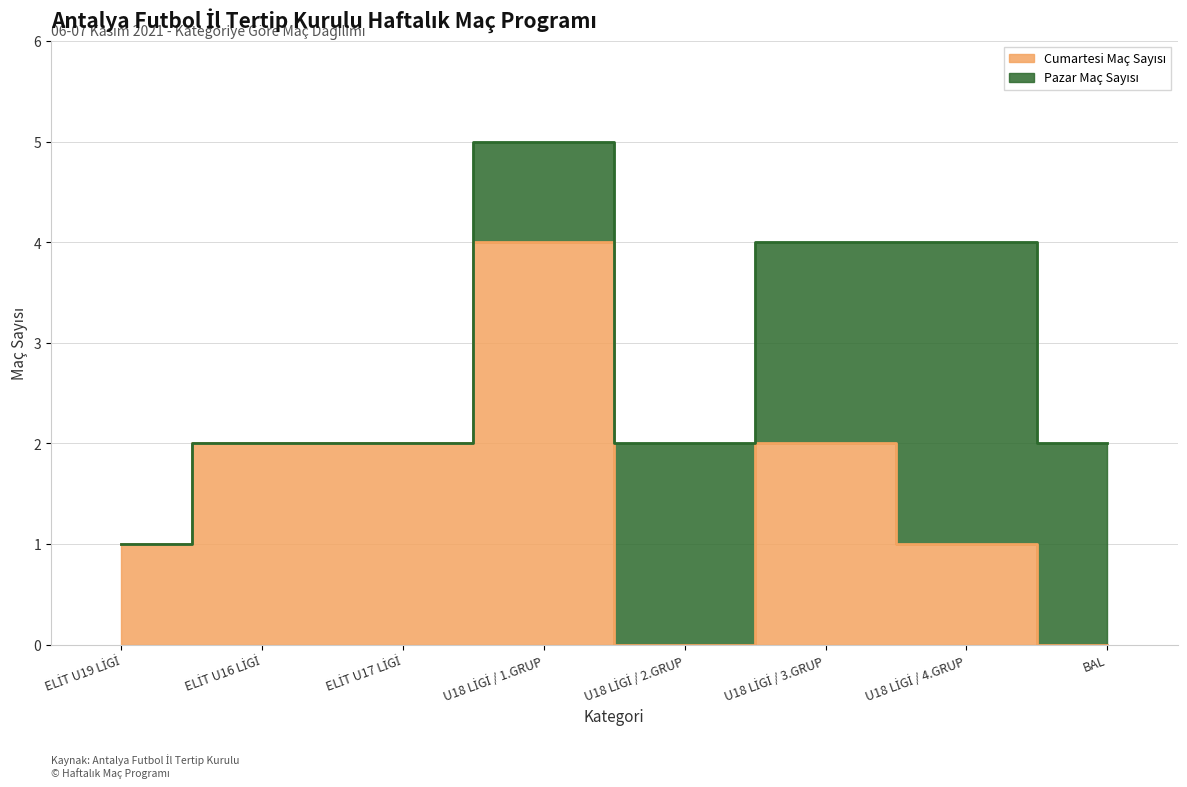

Where is the data nearest to the value 2?

ELİT U16 LİGİ